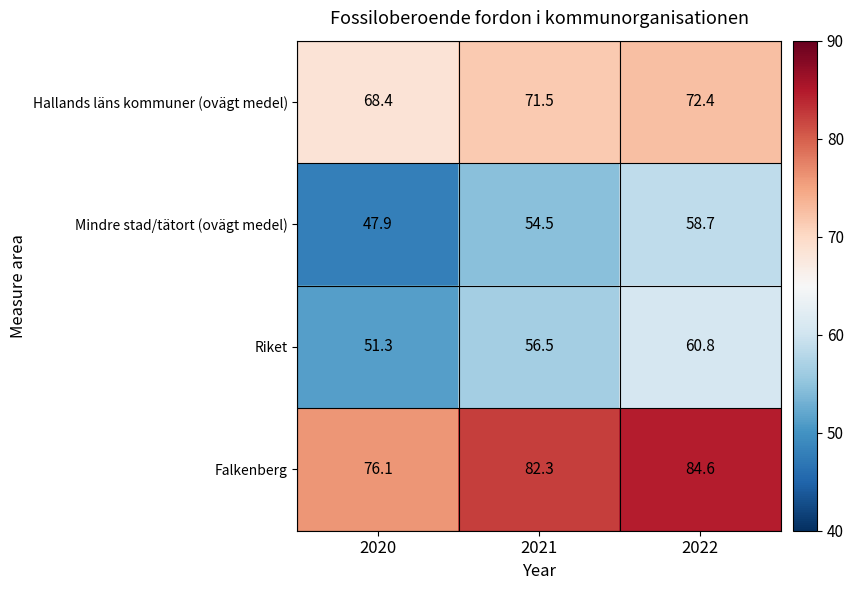

Rank the series by their maximum value, from highest to lowest.

Falkenberg, Hallands läns kommuner (ovägt medel), Riket, Mindre stad/tätort (ovägt medel)